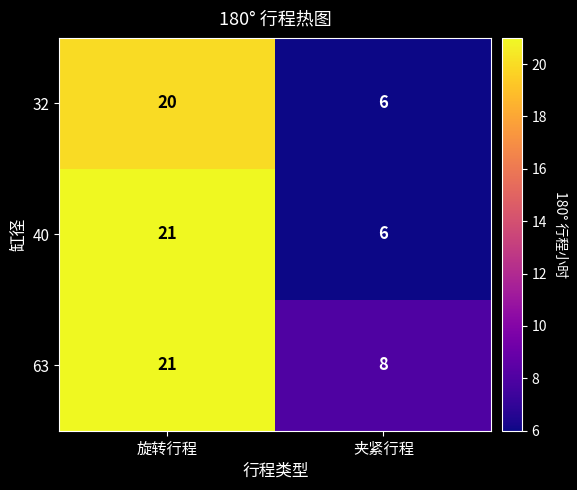

What is the sum of all 63 values?

29